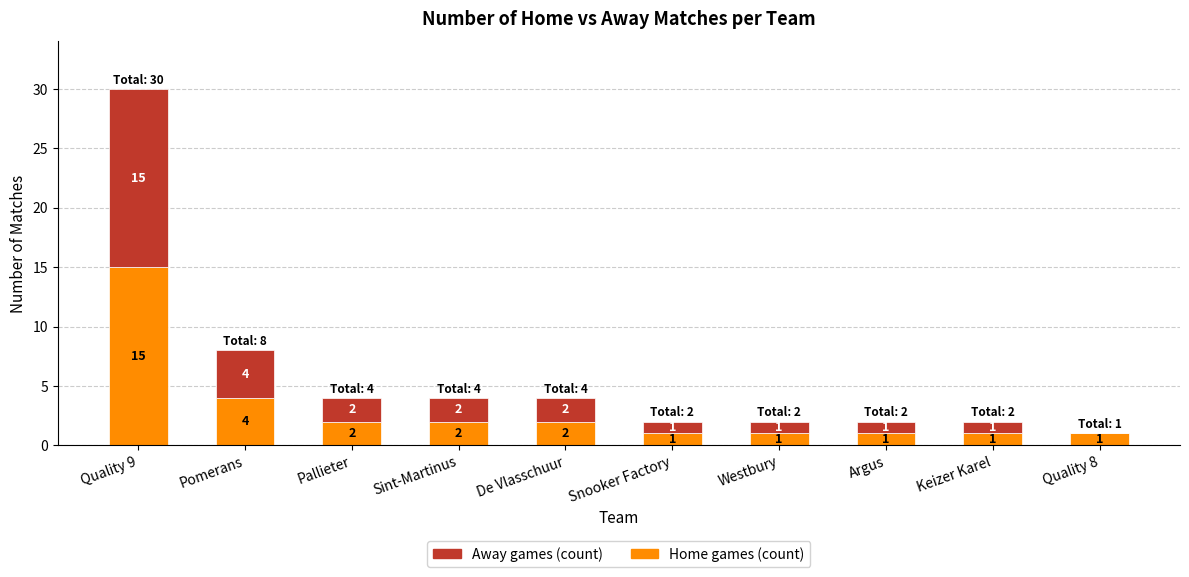

At which category is the sum across all series the highest?

Quality 9